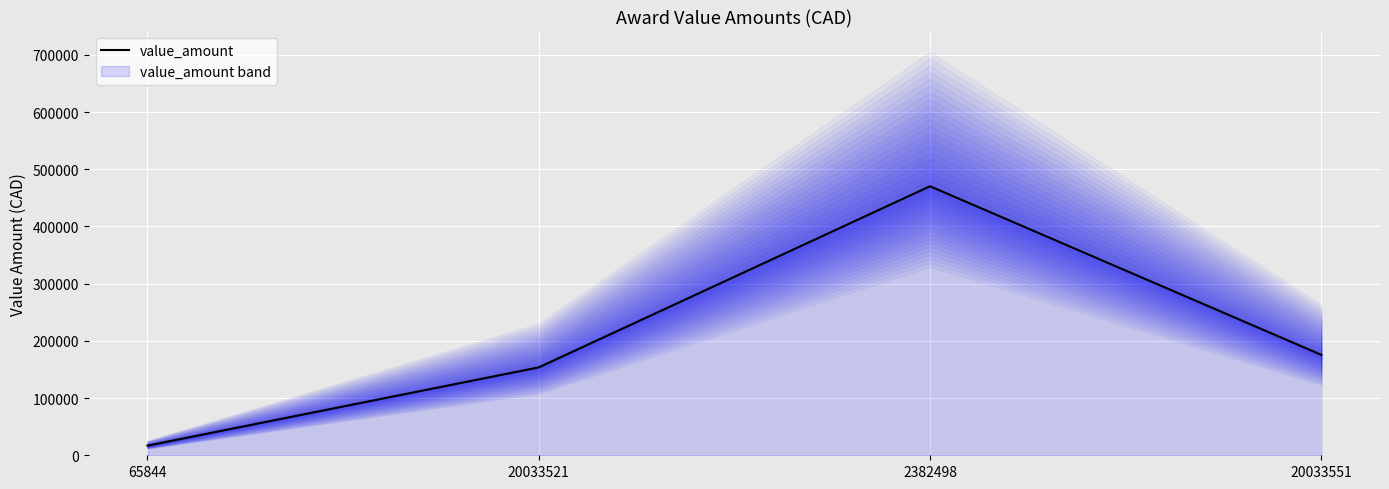

What is the maximum value shown in the chart?

470397.5